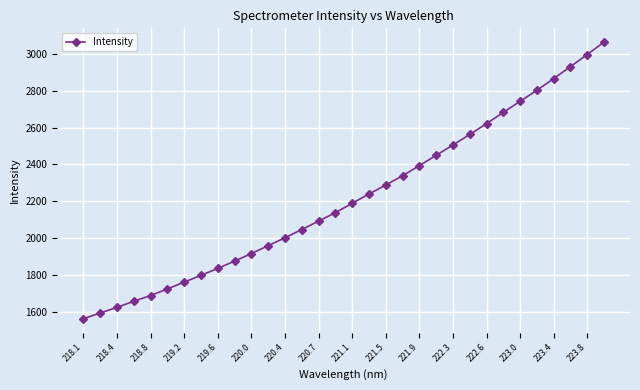

What is the value of the 27th point from the left?

2742.7